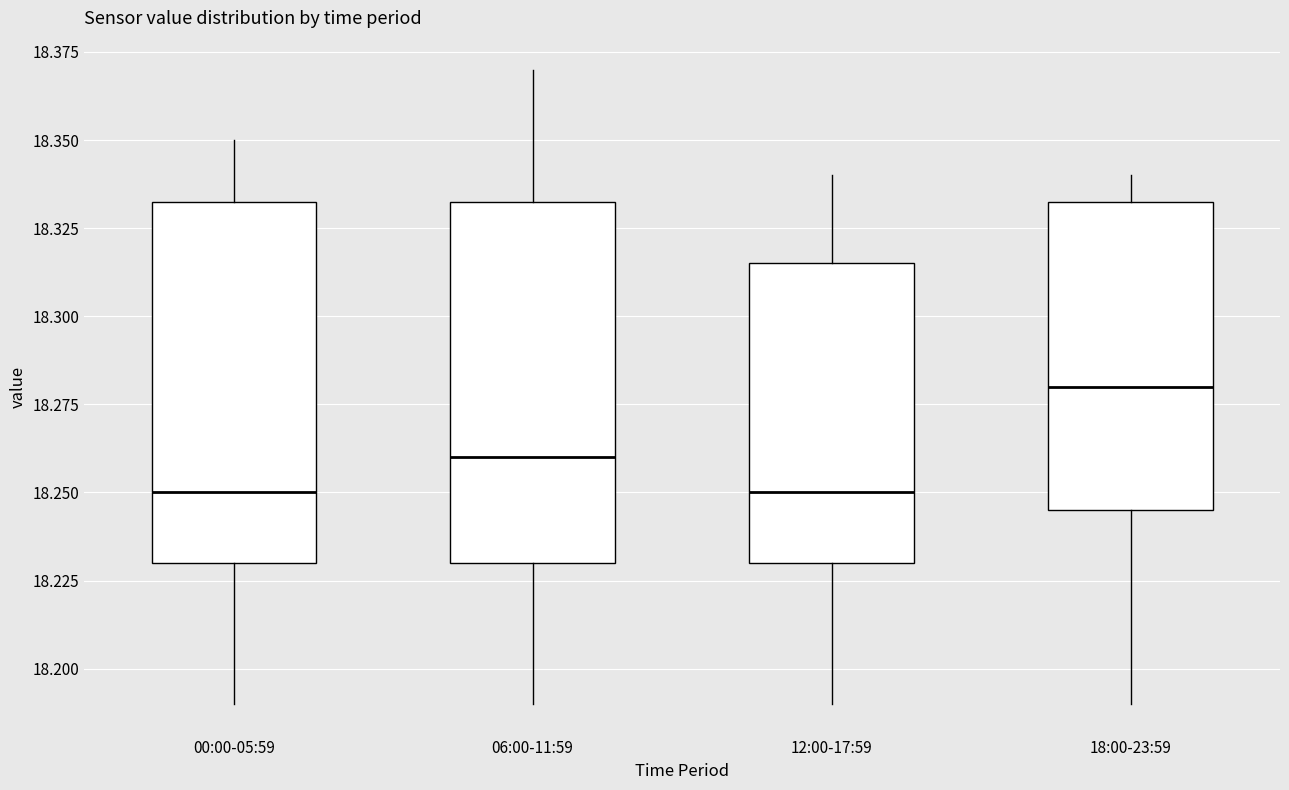

Reading left to right, read every box against the y-axis: the position of its median line, the range the box covers, and the ends of its whiskers. The values are not printed on the chart, so give them approximately, as read against the axis.

00:00-05:59: median 18.250, box 18.230 to 18.335, whiskers 18.190 to 18.350
06:00-11:59: median 18.260, box 18.230 to 18.335, whiskers 18.190 to 18.370
12:00-17:59: median 18.250, box 18.230 to 18.315, whiskers 18.190 to 18.340
18:00-23:59: median 18.280, box 18.245 to 18.335, whiskers 18.190 to 18.340